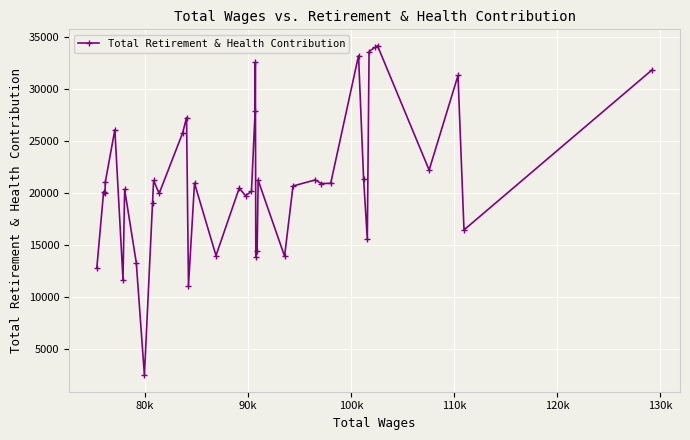

True or false: there are more than 1 points higher than both neighbors.

True